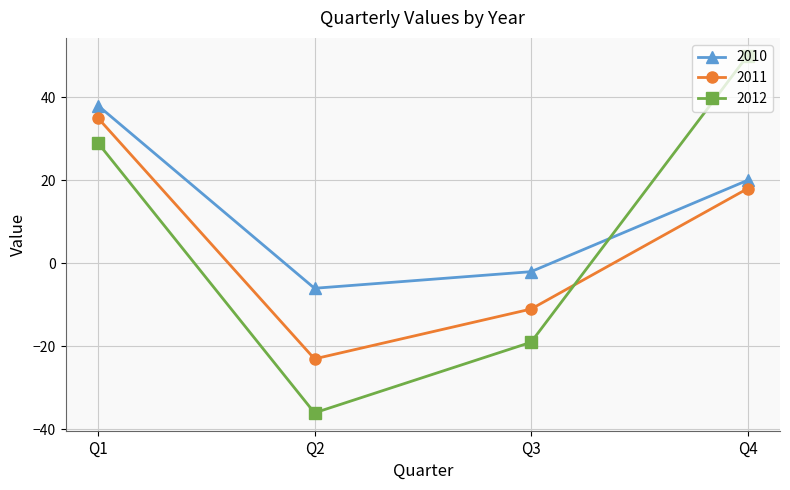

What is the sum of the 2011 values at Q2 and Q3?

-34